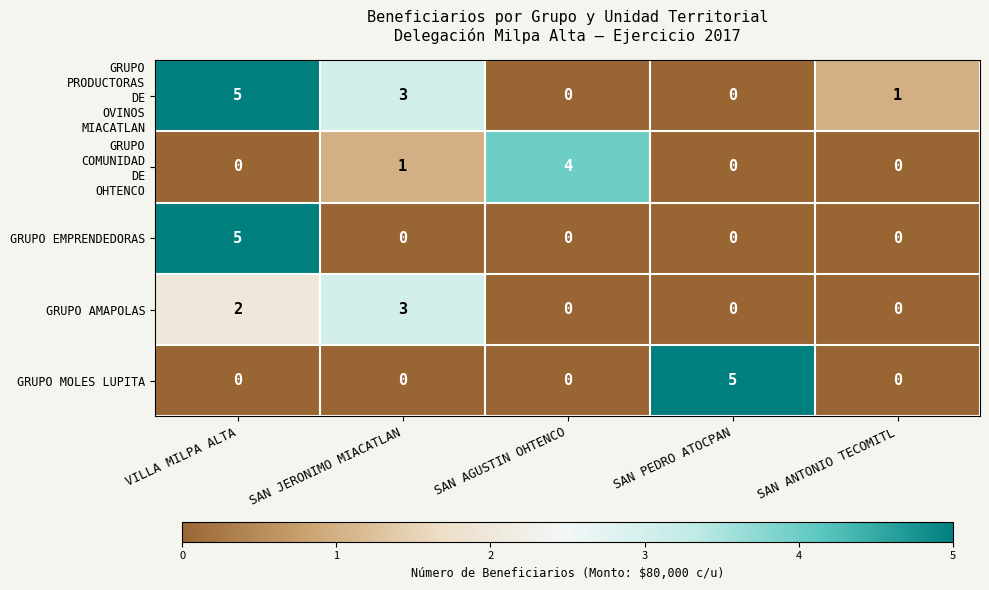

What is the difference between the maximum and minimum values in the GRUPO EMPRENDEDORAS series?

5